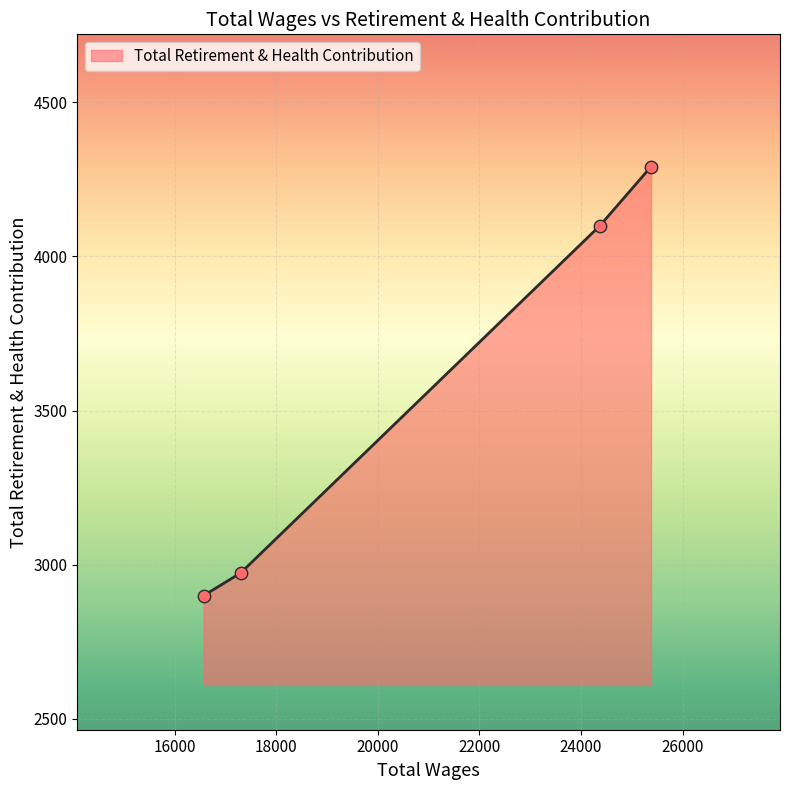

What is the difference between the maximum and minimum values?

1391